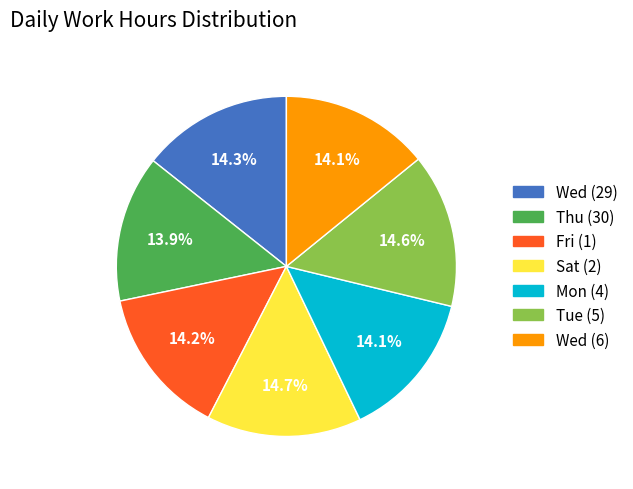

Is Wed (29) the majority of the pie?

No